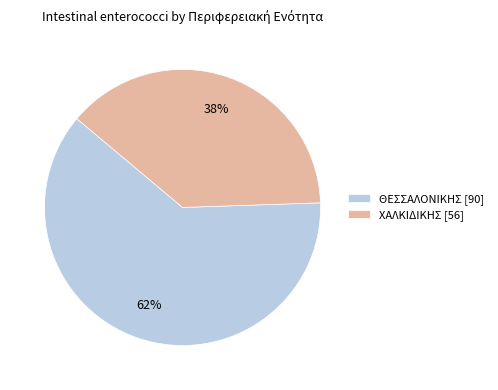

What percentage is the ΘΕΣΣΑΛΟΝΙΚΗΣ [90] slice, to the nearest percent?

62%